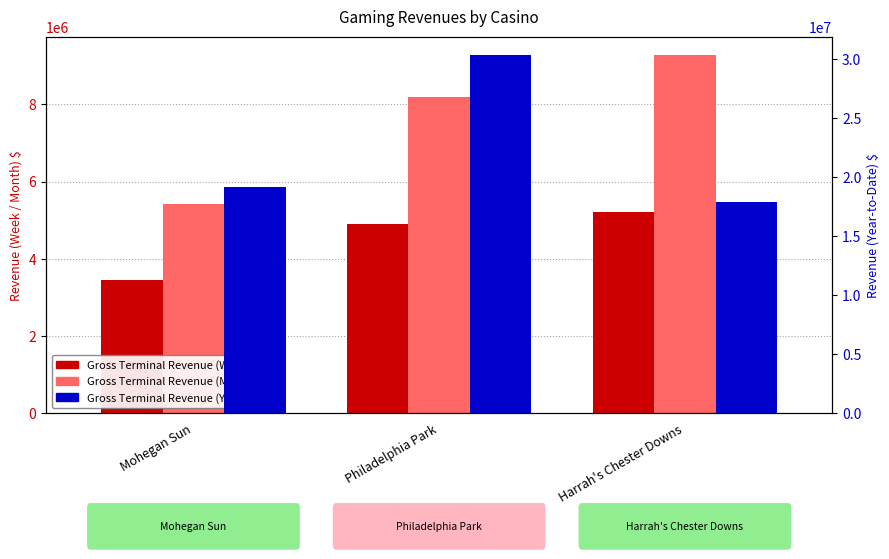

What is the label of the 2nd bar from the right?

Philadelphia Park